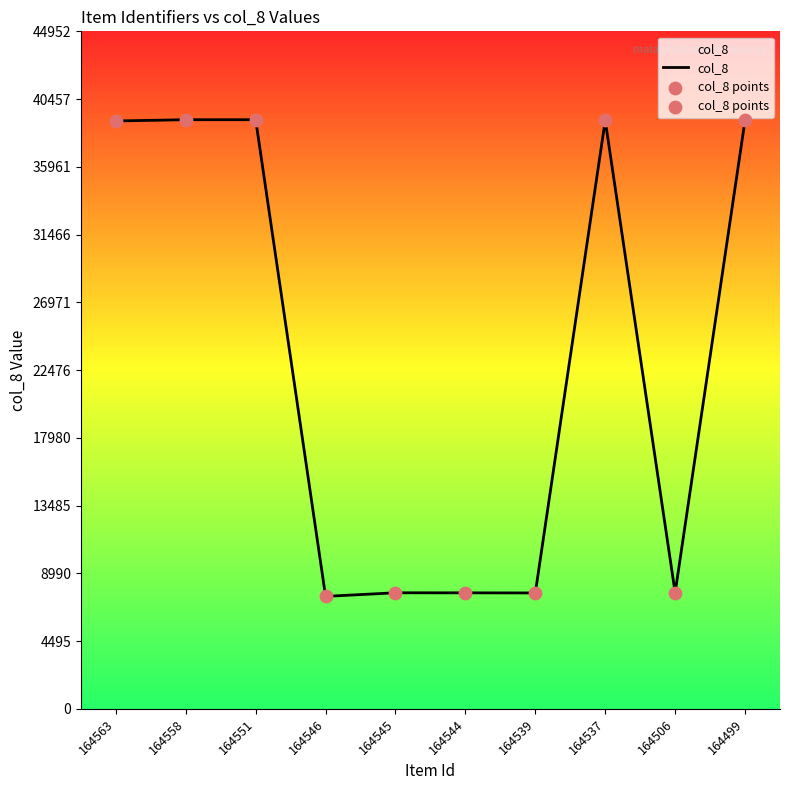

Is it true that the value at 164545 is 7700?

True